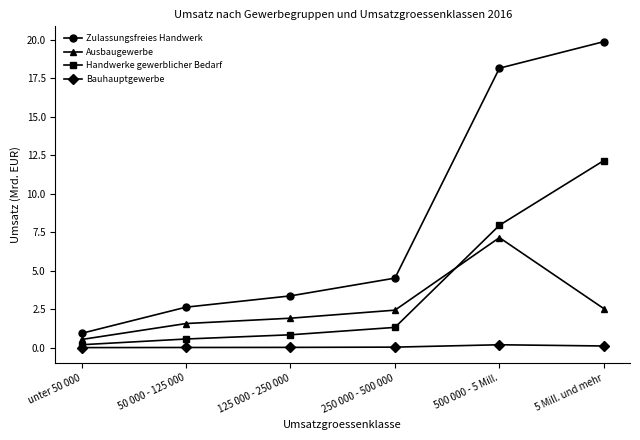

True or false: Zulassungsfreies Handwerk has more than 2 interior local peaks.

False